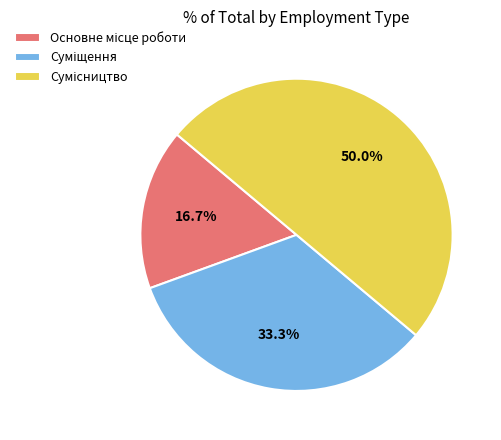

Count the number of slices in the pie.

3